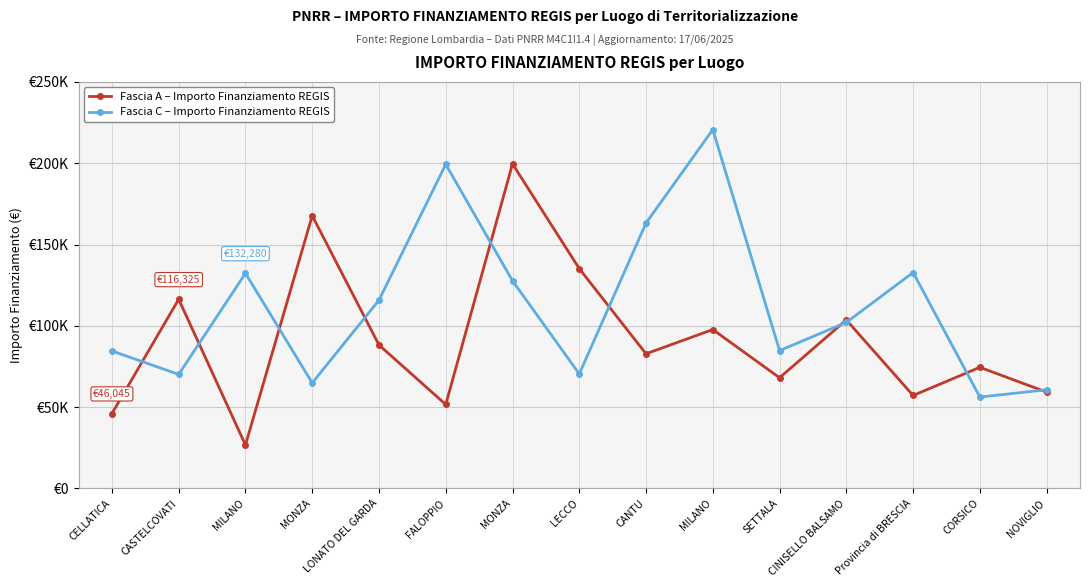

At which category does Fascia A – Importo Finanziamento REGIS reach its first local peak?

CASTELCOVATI